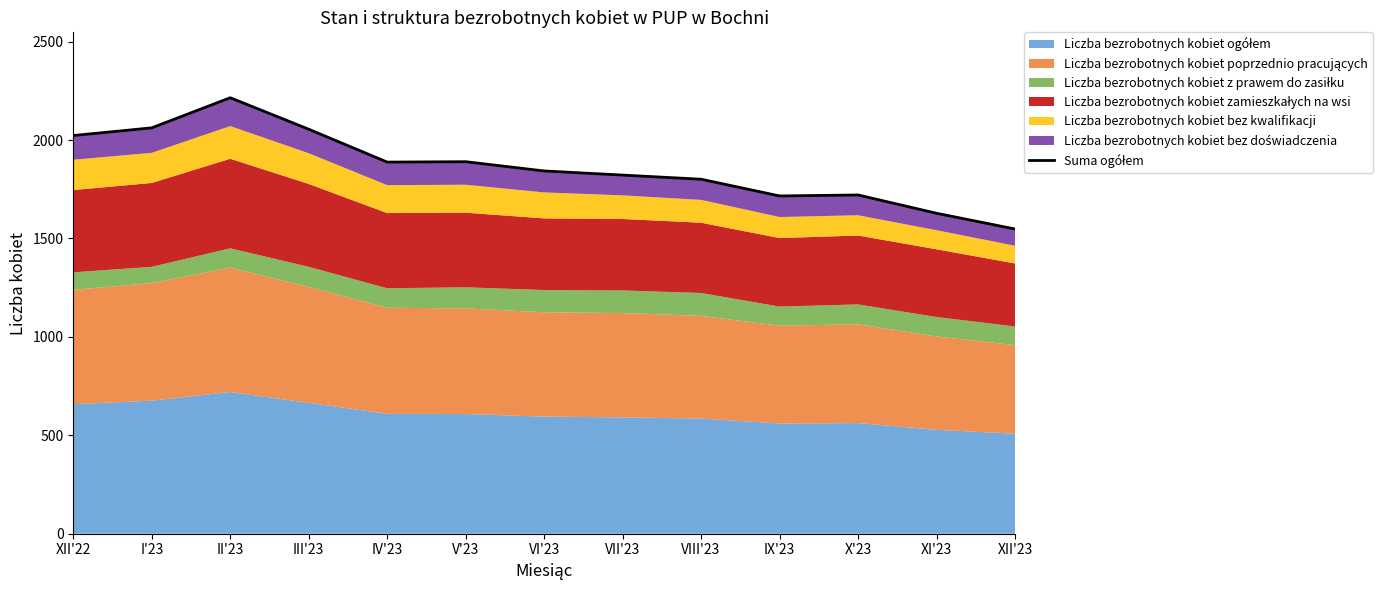

List the labels in order of value, smallest first.

XII'23, XI'23, IX'23, X'23, VIII'23, VII'23, VI'23, IV'23, V'23, XII'22, III'23, I'23, II'23